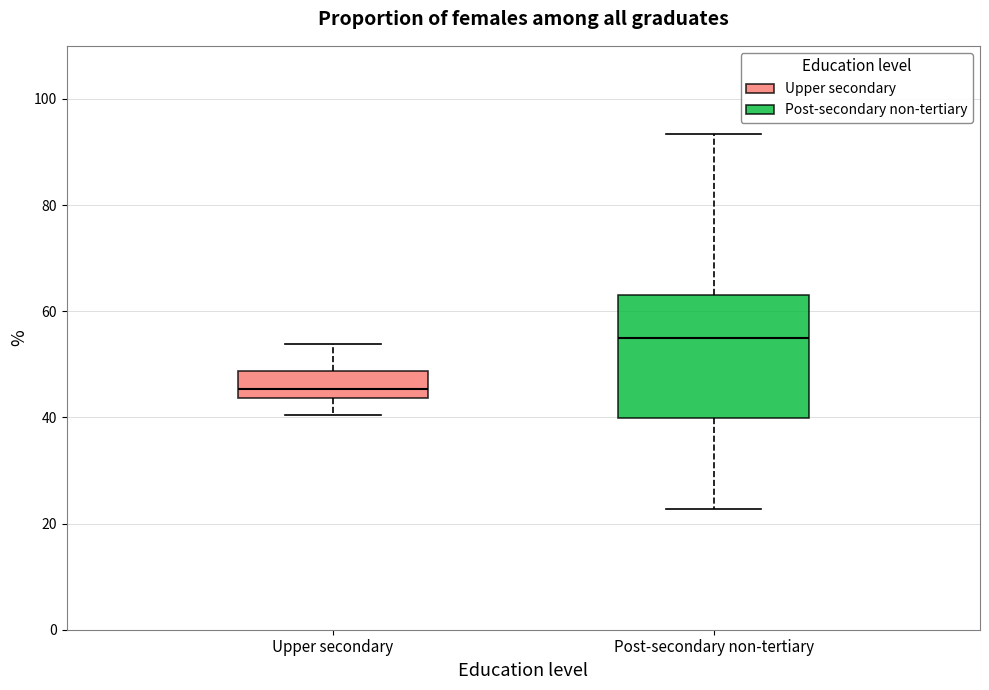

Which box is the tallest, from its lower edge to its upper edge?

Post-secondary non-tertiary